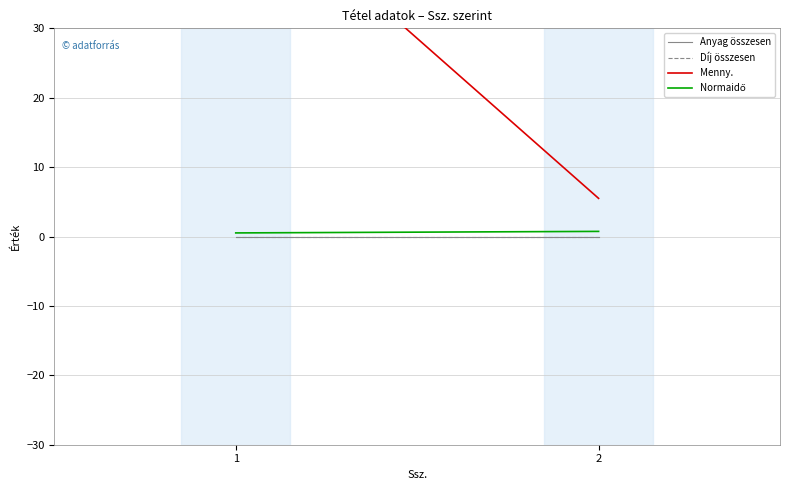

How many distinct data groups are displayed?

4